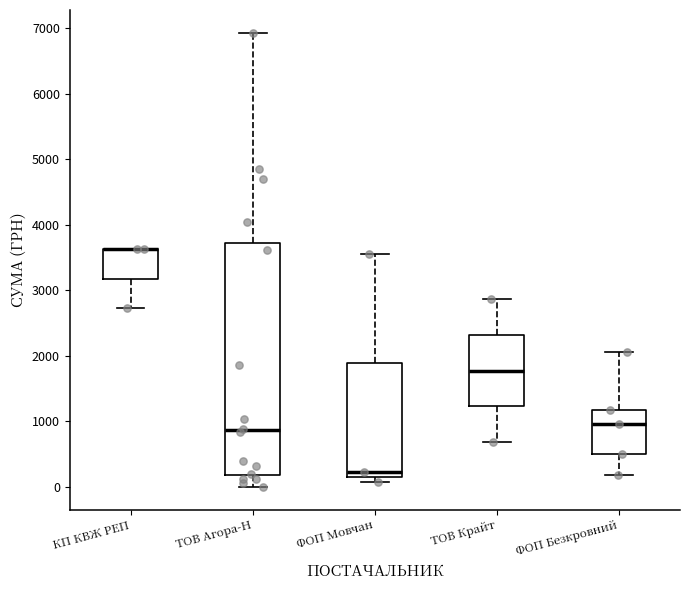

Comparing the boxes themselves (not the whiskers), which one is the tallest?

ТОВ Агора-Н